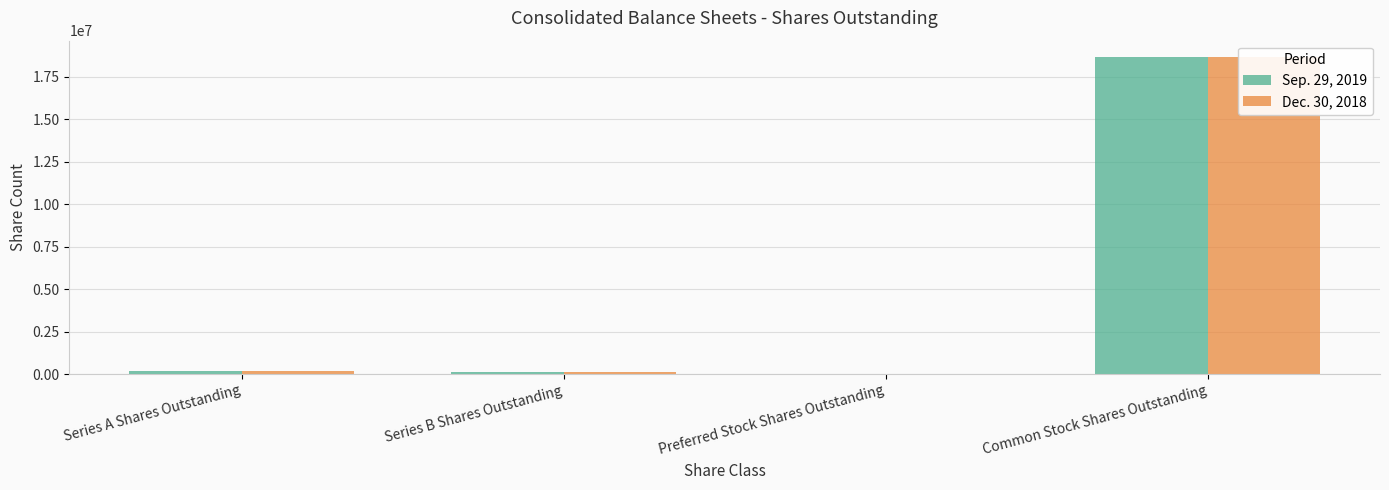

What is the value of the Sep. 29, 2019 bar at the 1st from the left?

200000